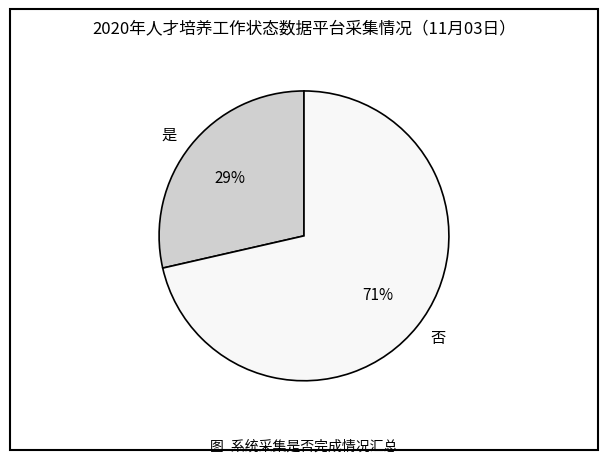

To the nearest percent, what is the average slice percentage?

50%